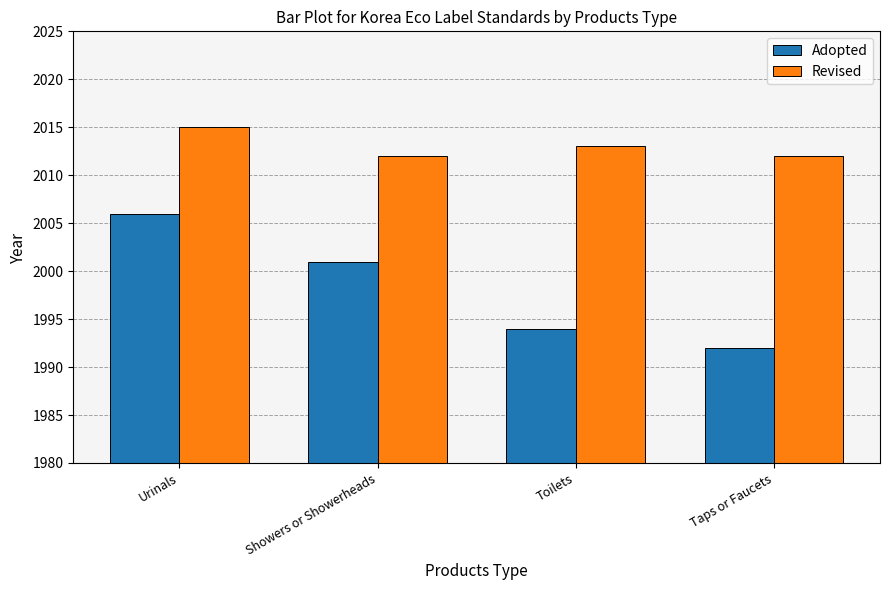

True or false: Adopted has a value of 2001 at Showers or Showerheads.

True